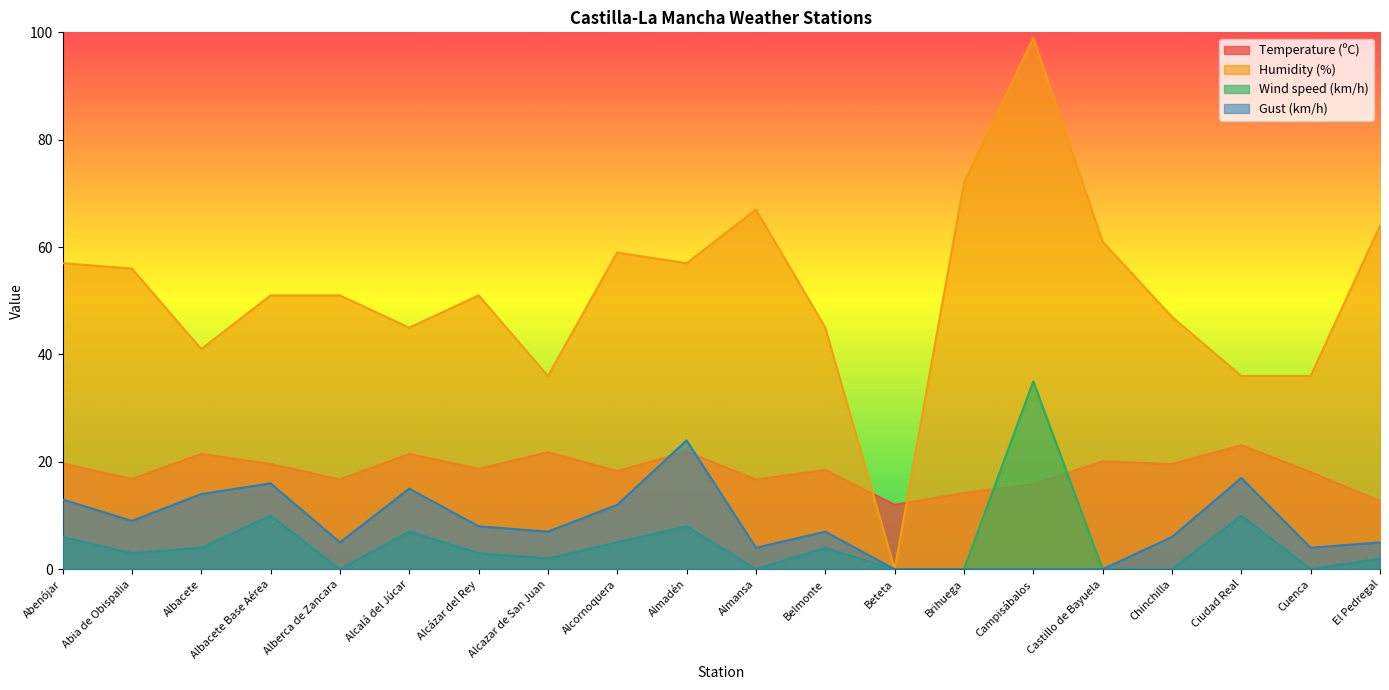

At which label is Humidity (%) closest to 49?

Albacete Base Aérea